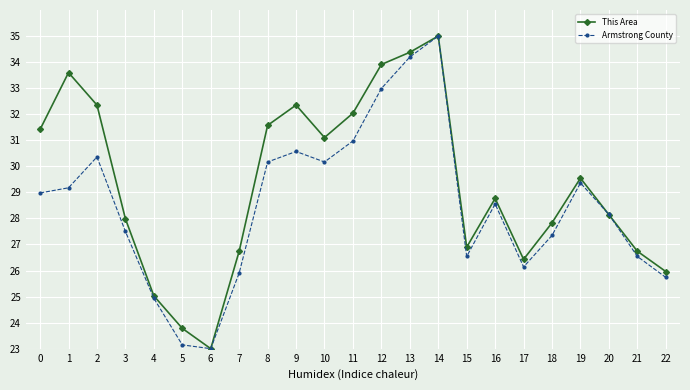

How many values in the Armstrong County series exceed 28?

13